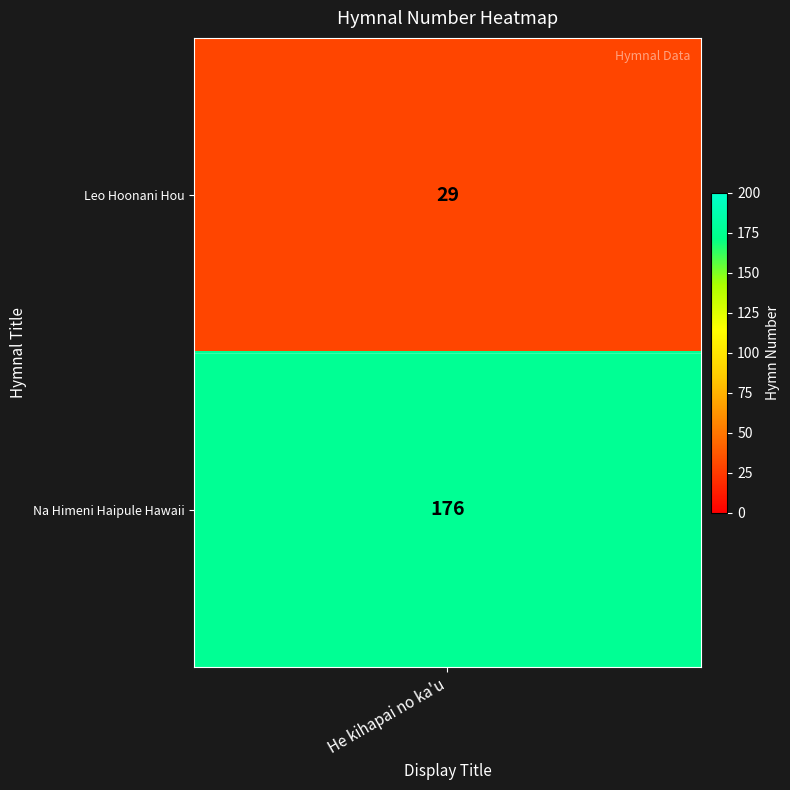

Reading left to right, transcribe all the data shown in this chart.

0=29	1=176